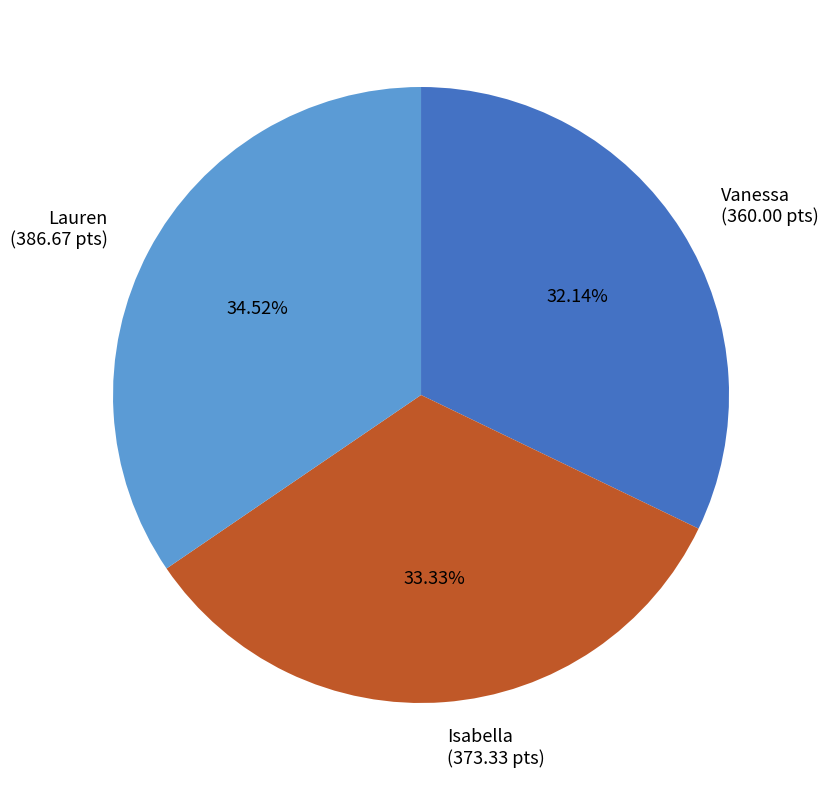

True or false: Isabella accounts for 33% of the total.

True